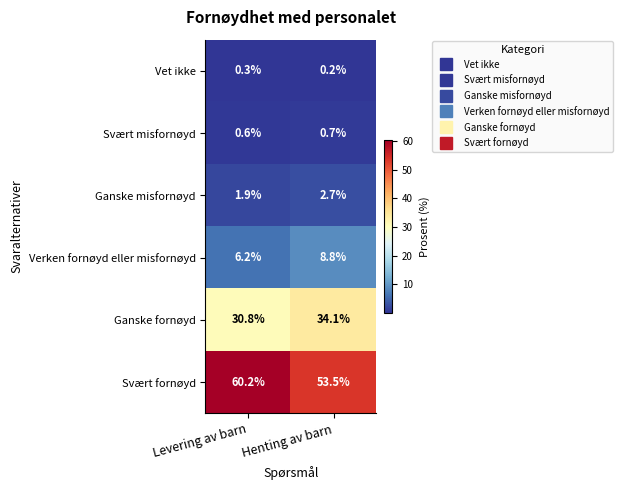

The Vet ikke series shows 0.2 at Henting av barn. True or false?

True